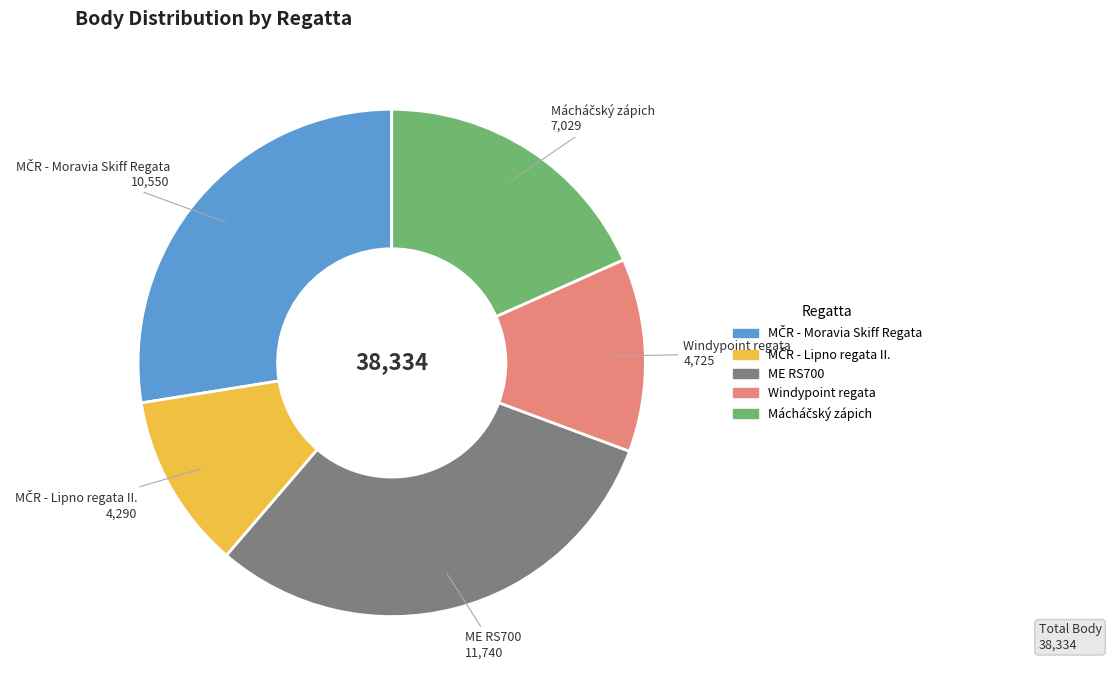

Is there any slice that represents more than half of the pie?

No